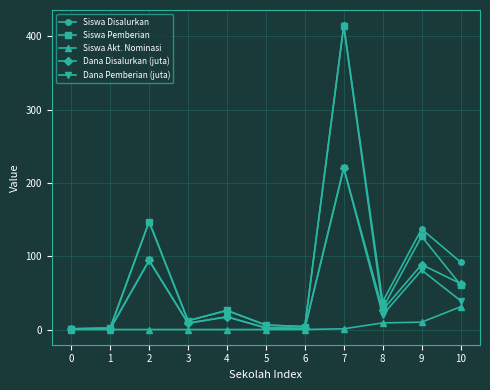

What is the total value across all series at 9?

443.5